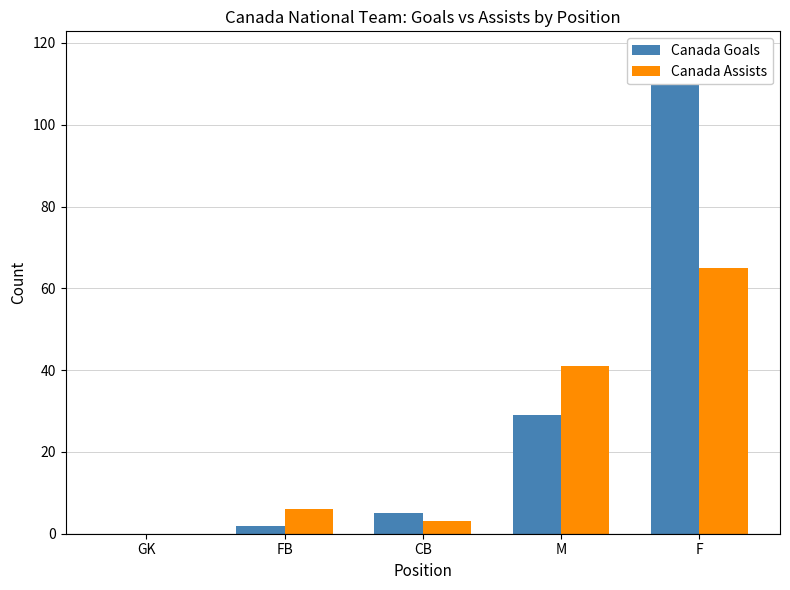

At how many categories does at least one series exceed 56?

1